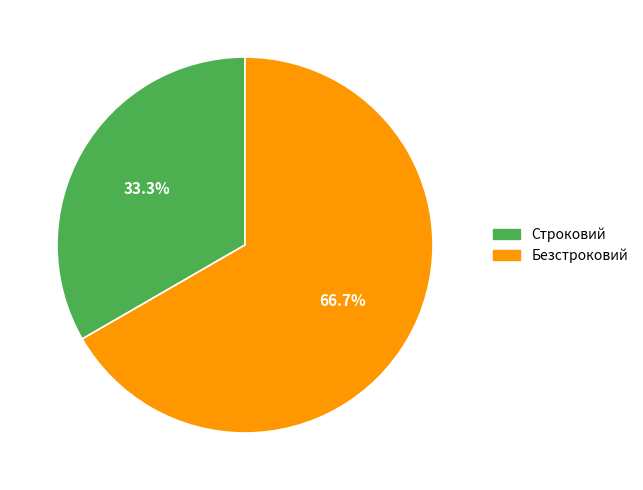

Is it true that Безстроковий is 67% of the pie?

True